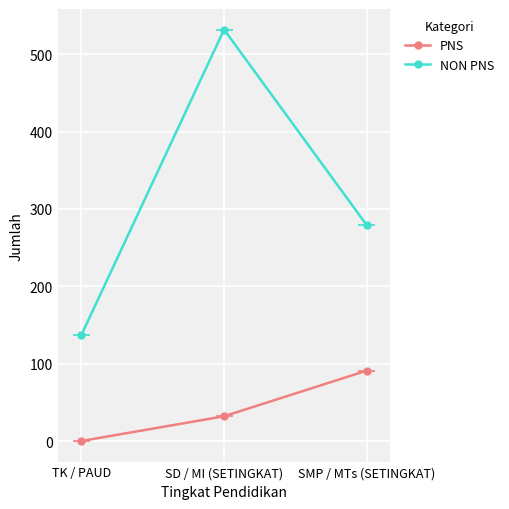

How many values in PNS are above zero?

2